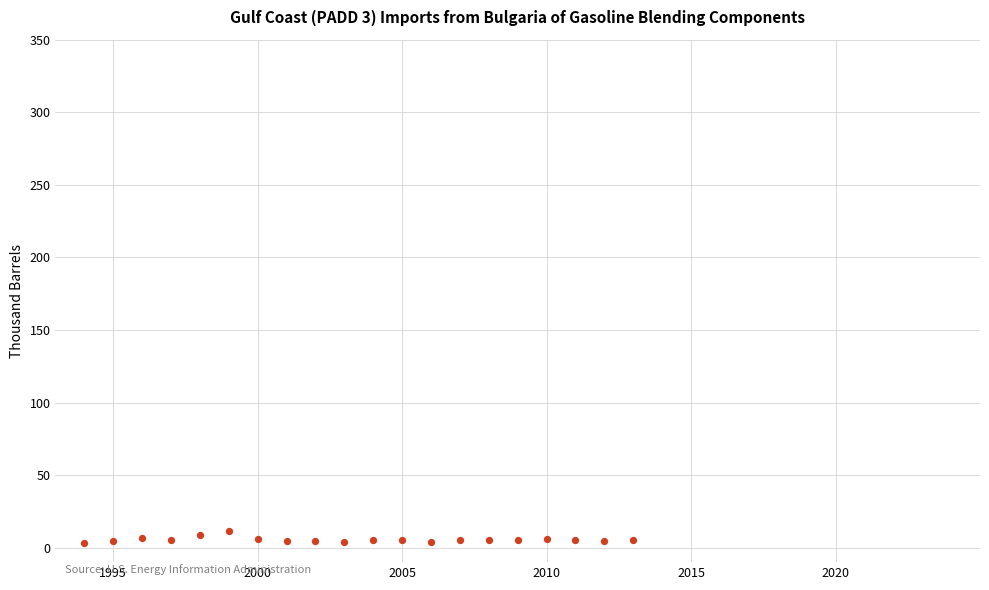

What is the range of X values (max minus min)?

19.0